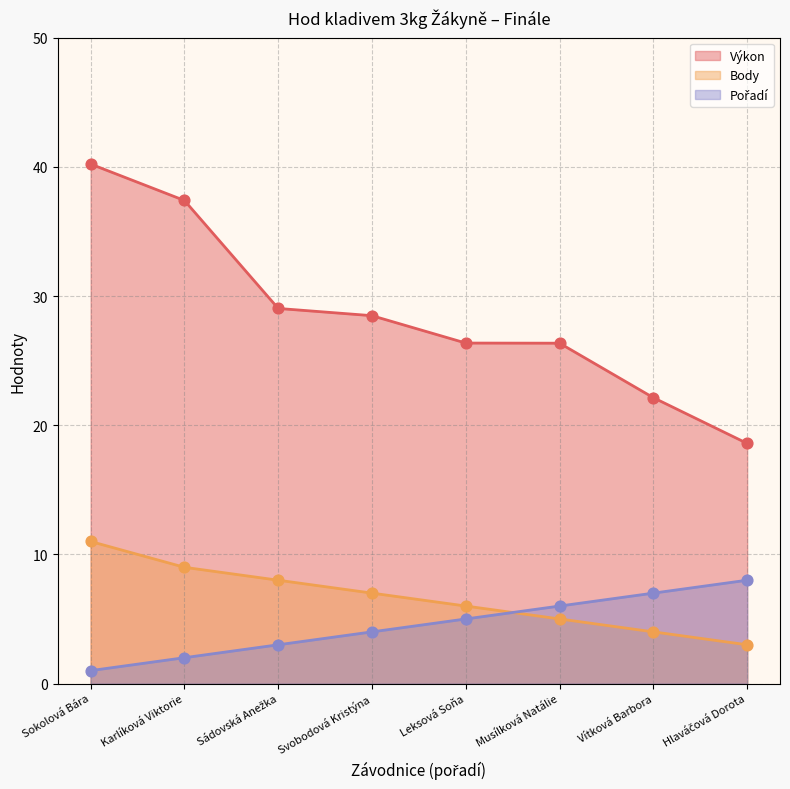

At which category is the sum across all series the highest?

Sokolová Bára